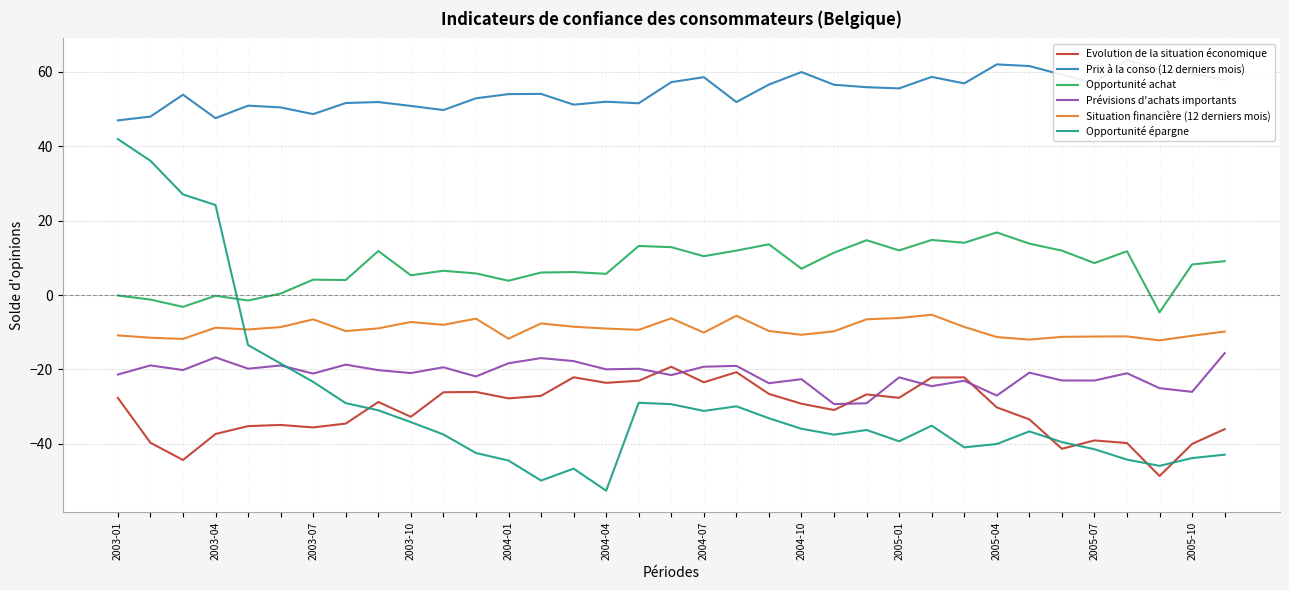

True or false: Prévisions d'achats importants has more than 0 points higher than both neighbors.

True